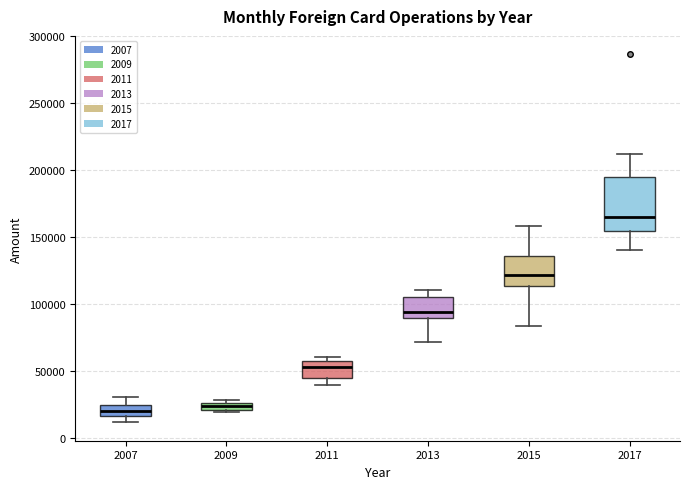

Where is the upper edge of the box at x = 2013 on the y-axis? The values are not printed on the chart, so give them approximately, as read against the axis.

105000